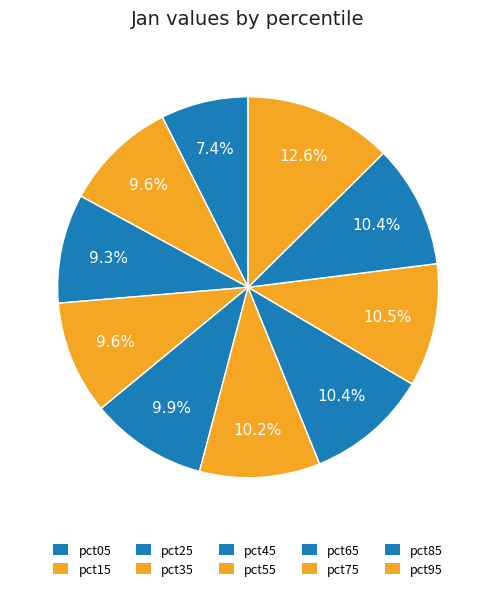

Is there any slice that represents more than half of the pie?

No